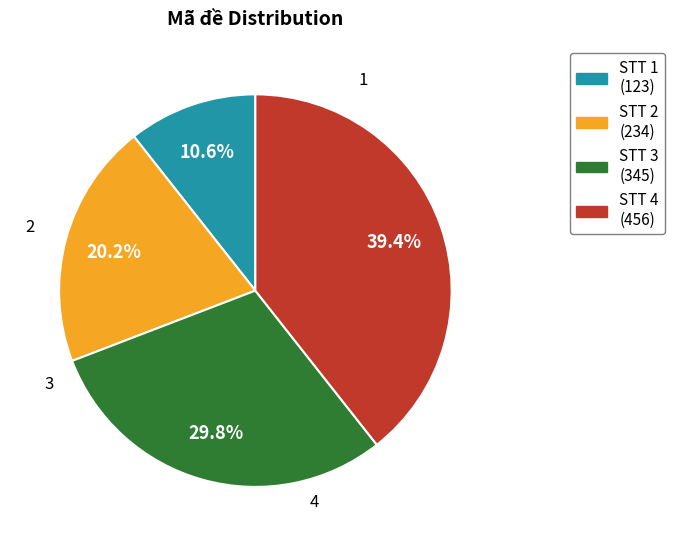

Is there a majority slice in this chart?

No